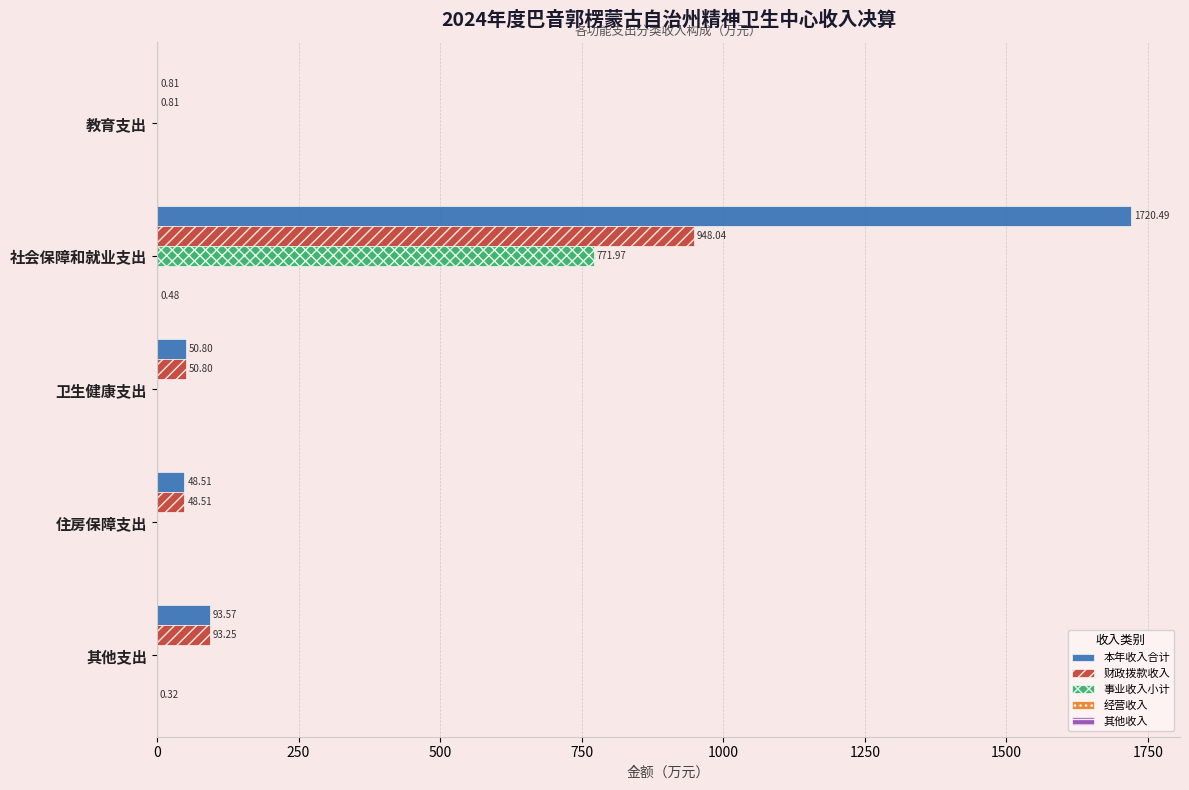

At which label does 财政拨款收入 reach its peak?

社会保障和就业支出